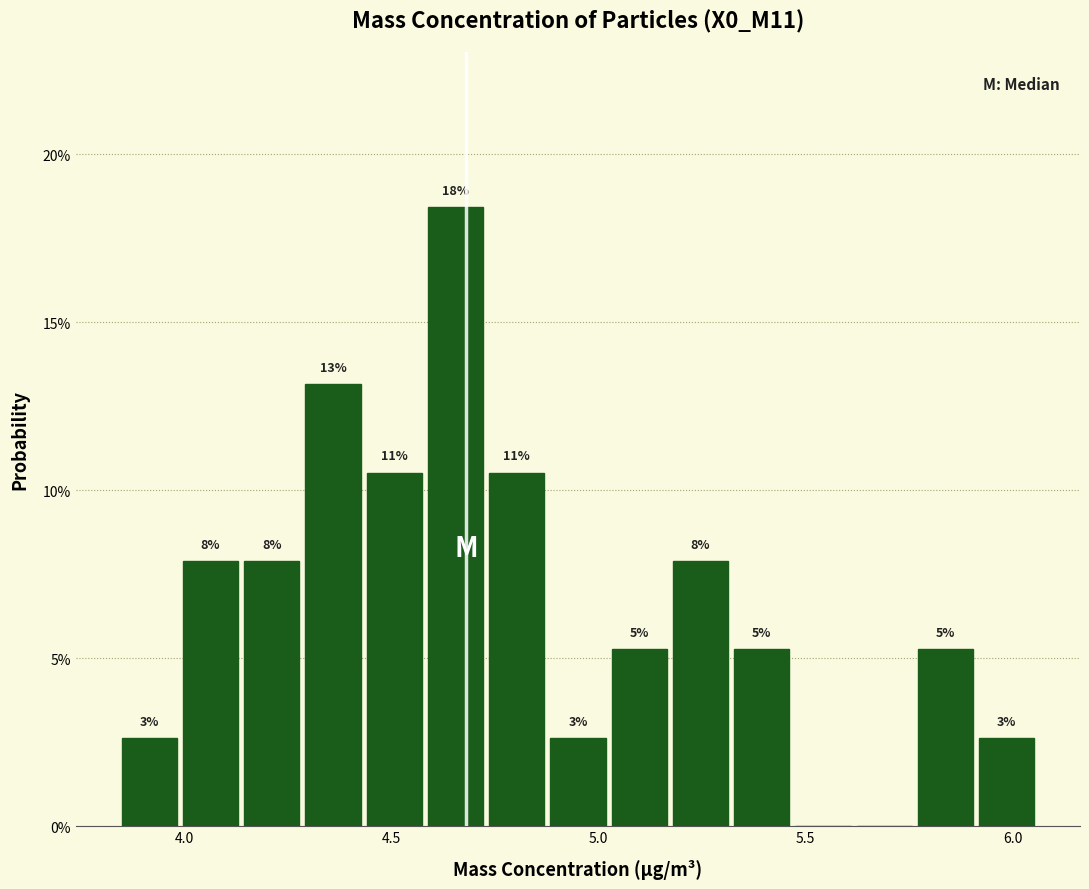

Read against the x-axis, roughly where is the centre of the tallest bar?

4.65